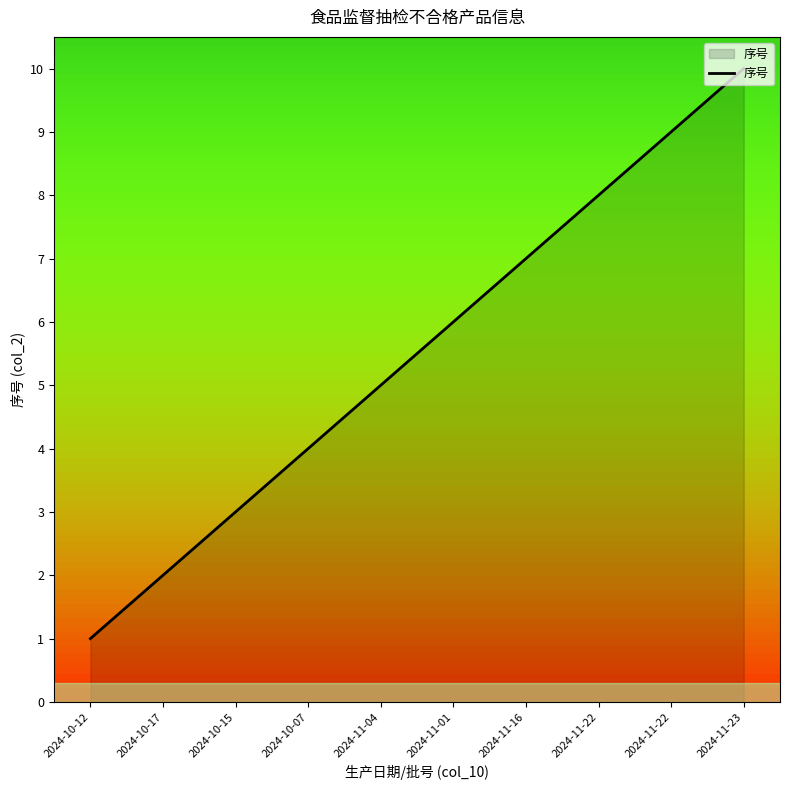

Does the chart display data point markers on the line(s)?

No